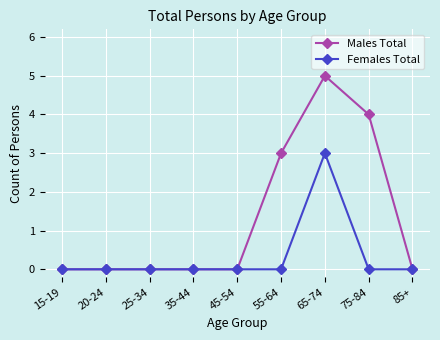

List the series in order of their overall mean, lowest first.

Females Total, Males Total